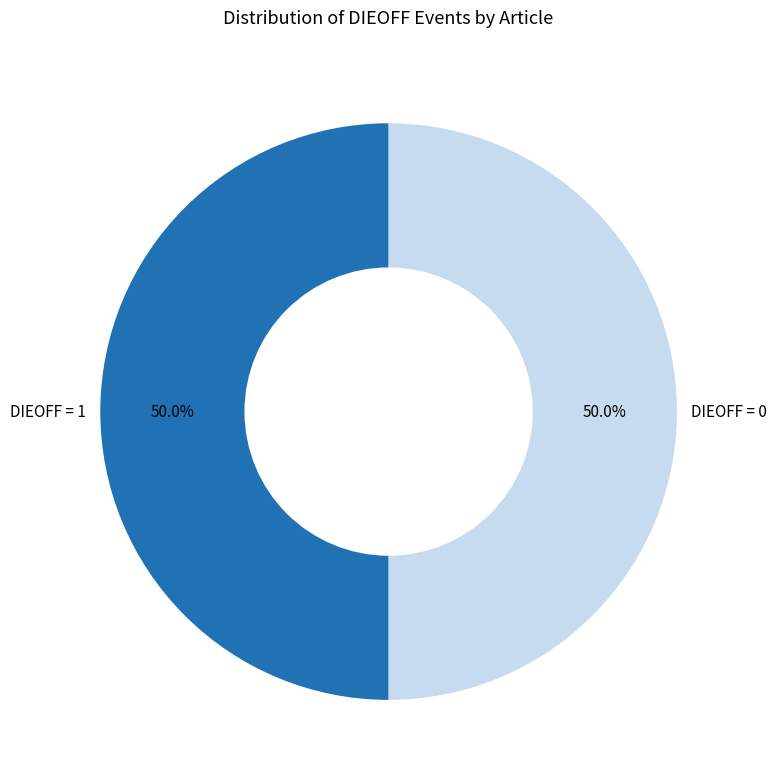

How many slices are in this pie chart?

2